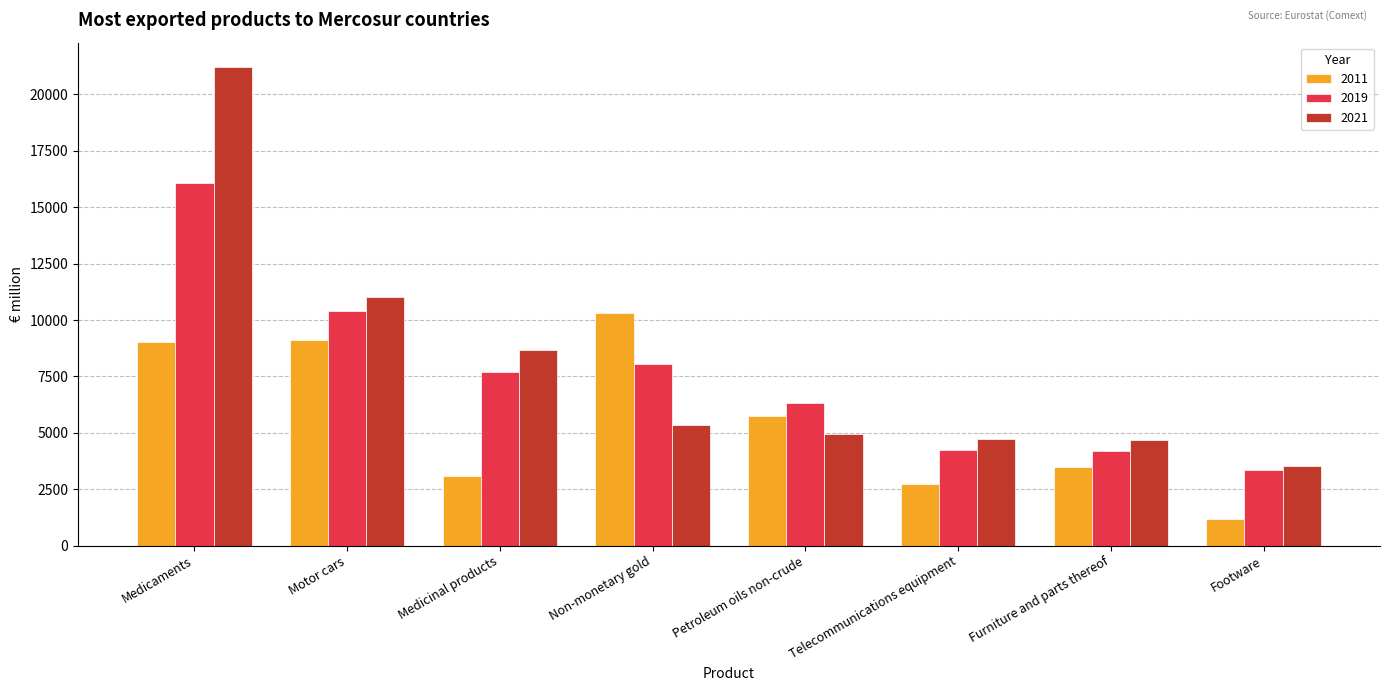

What is the spread (max minus min) of values at Medicinal products?

5609.9